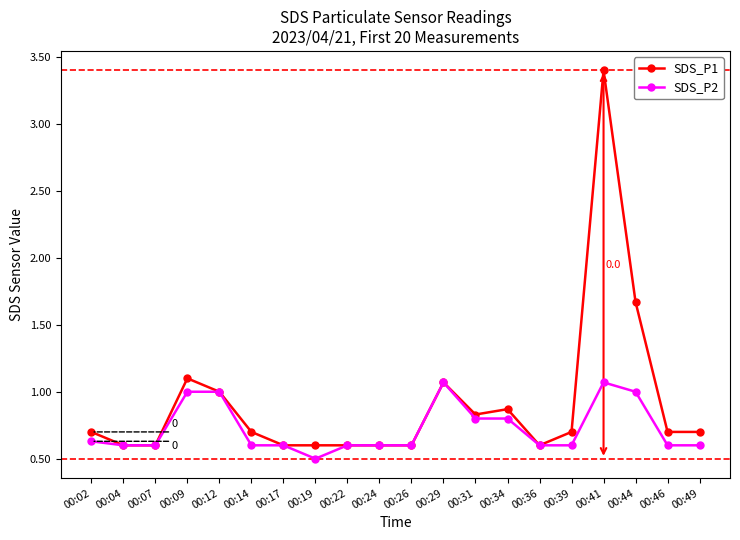

What is the total value across all series at 00:14?

1.3